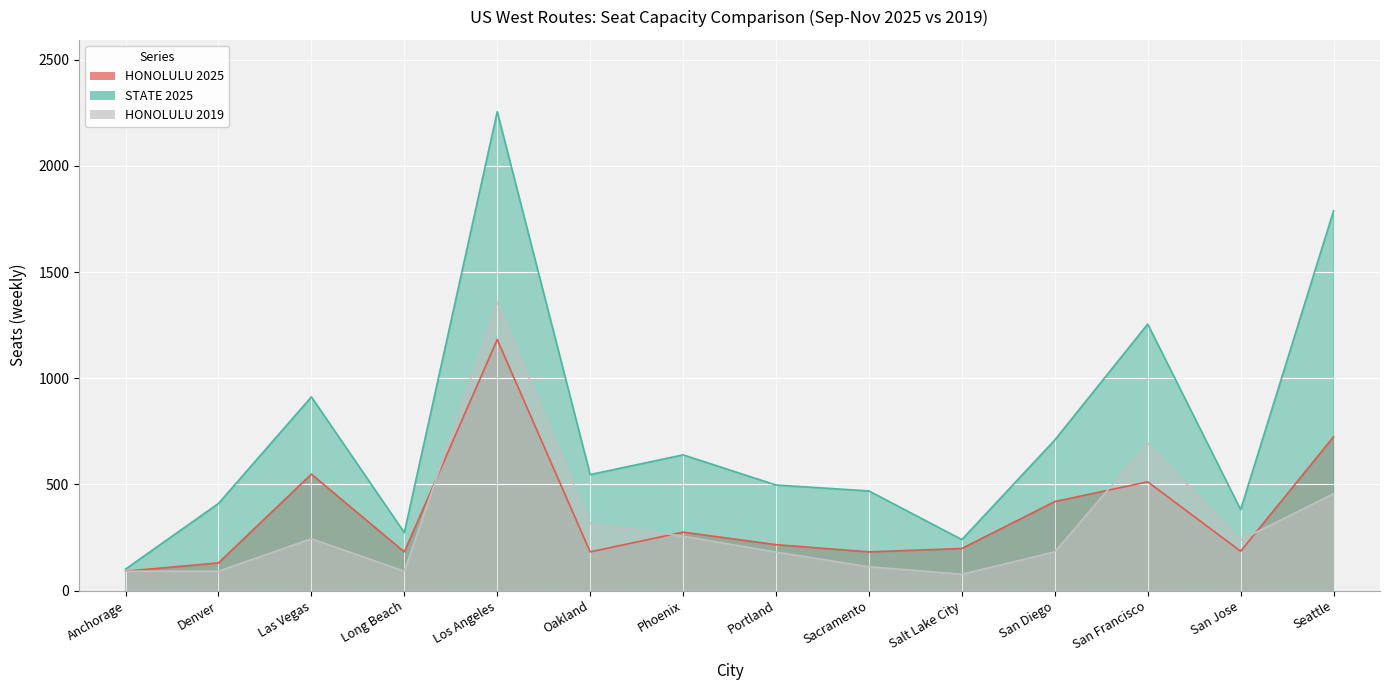

Which series has the widest spread of values?

STATE 2025